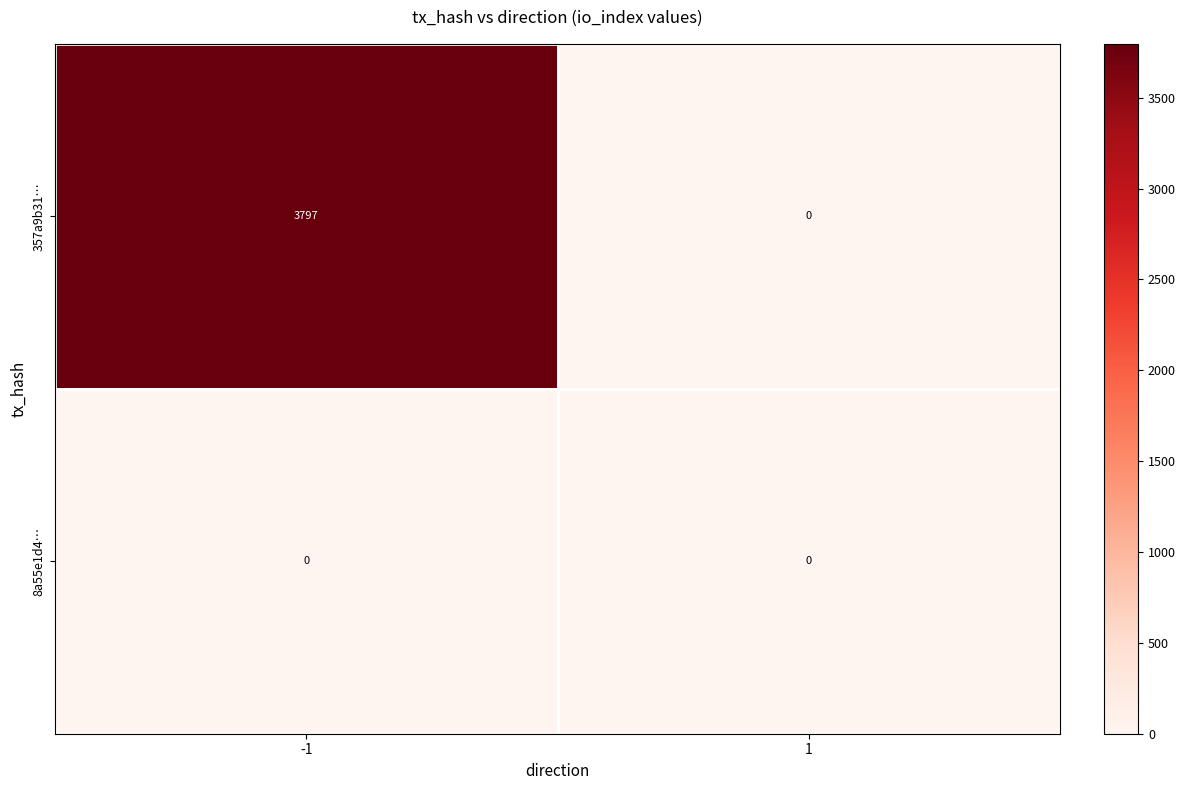

Which series has the widest spread of values?

357a9b31…